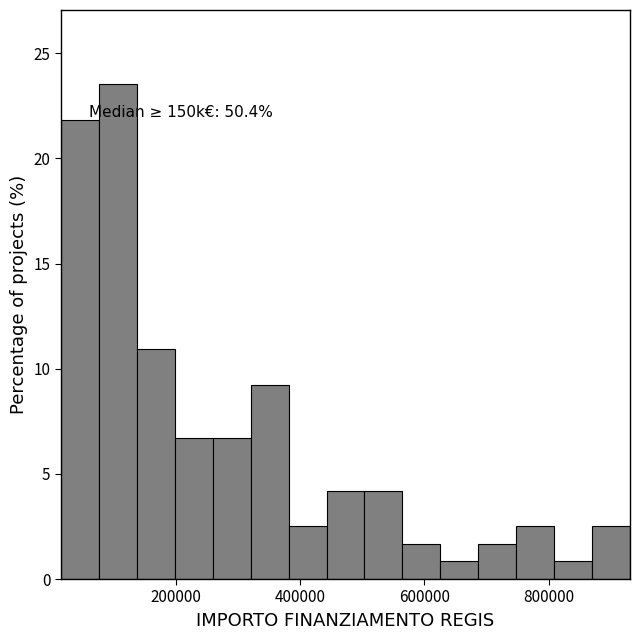

Around what value on the x-axis is the tallest bar? Give the approximate position of its centre, as read against the axis.

100000